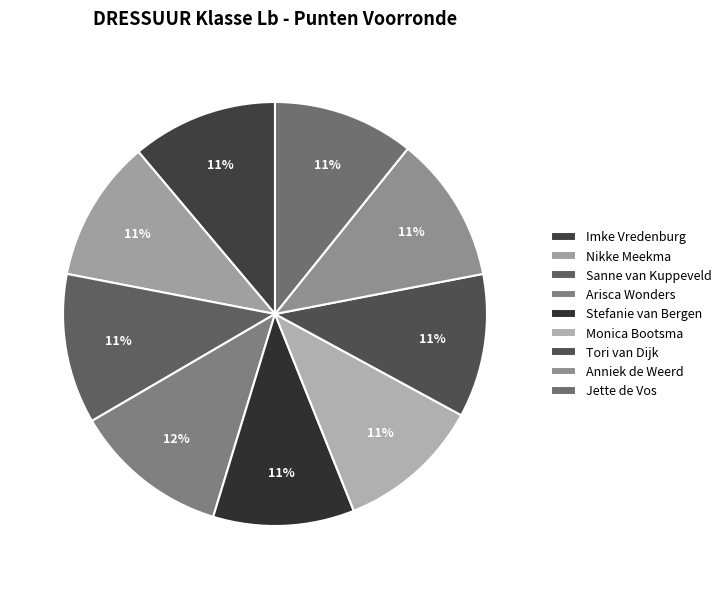

Do Tori van Dijk and Arisca Wonders together represent more than half of the pie?

No